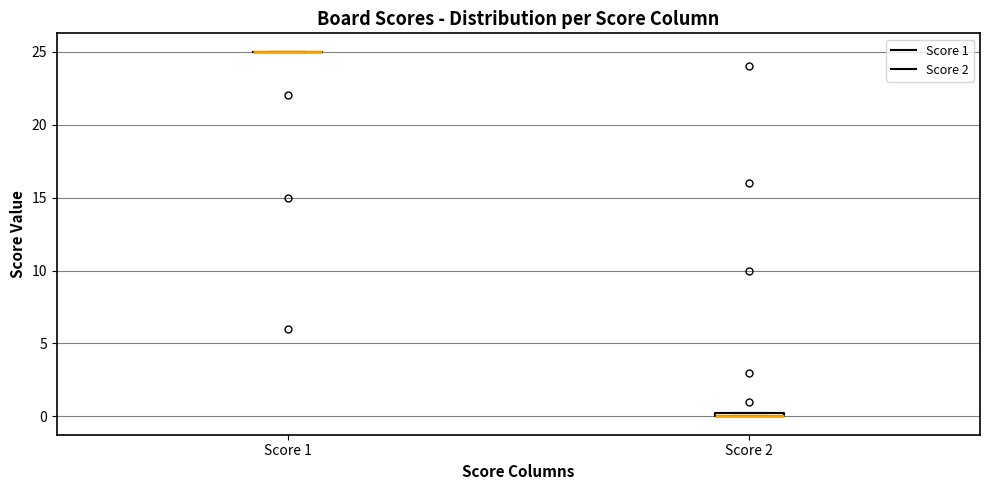

Where is the upper edge of the box for Score 2 on the y-axis? The values are not printed on the chart, so give them approximately, as read against the axis.

0.5